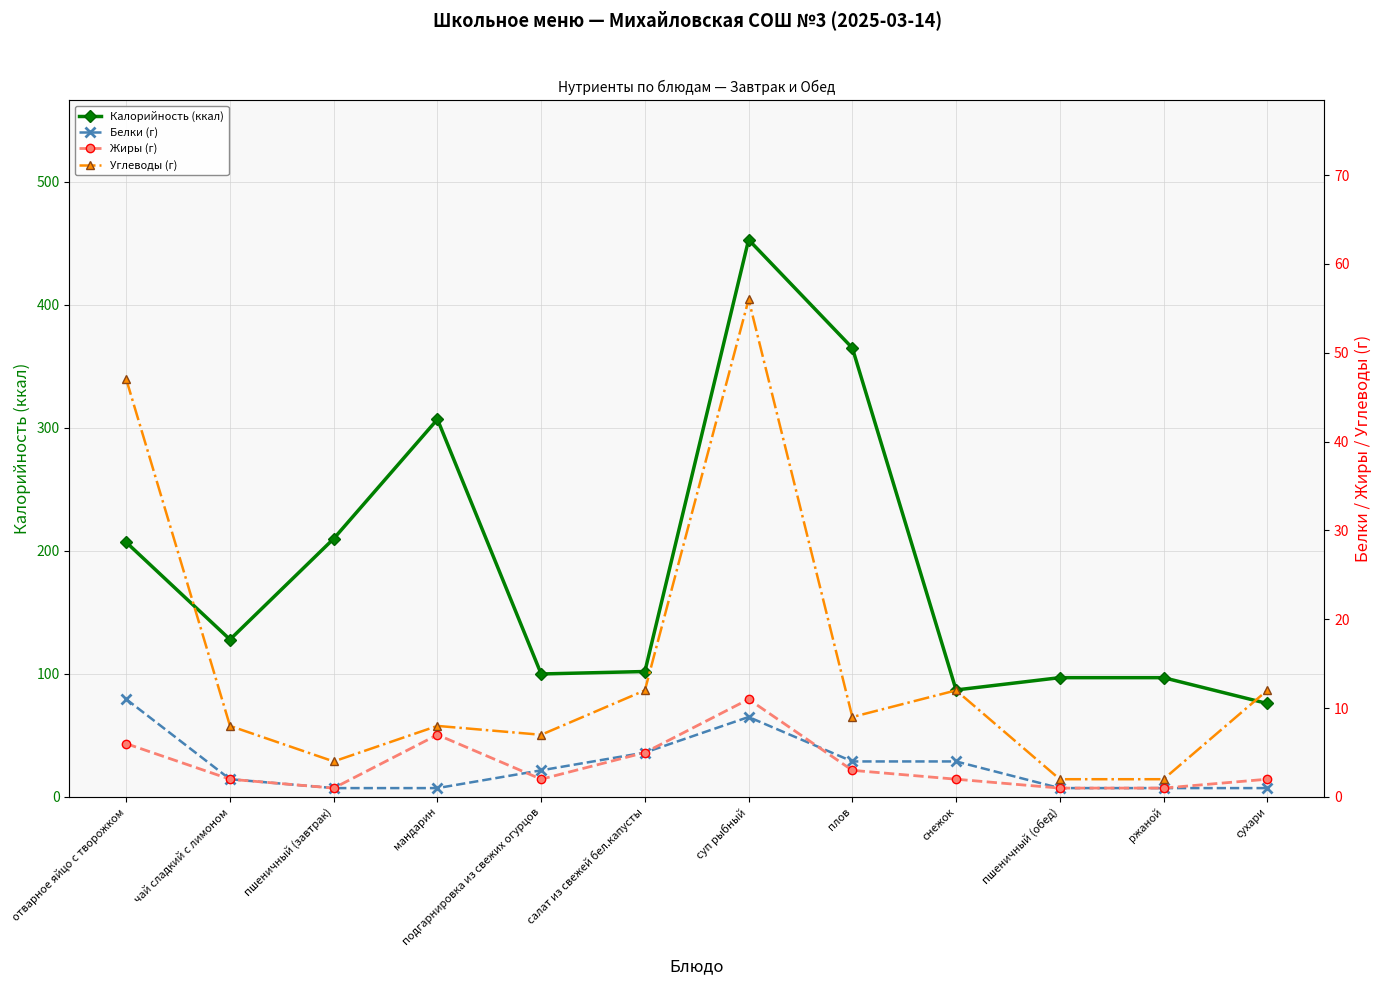

Is it true that Жиры (г) equals 1 at пшеничный (обед)?

False